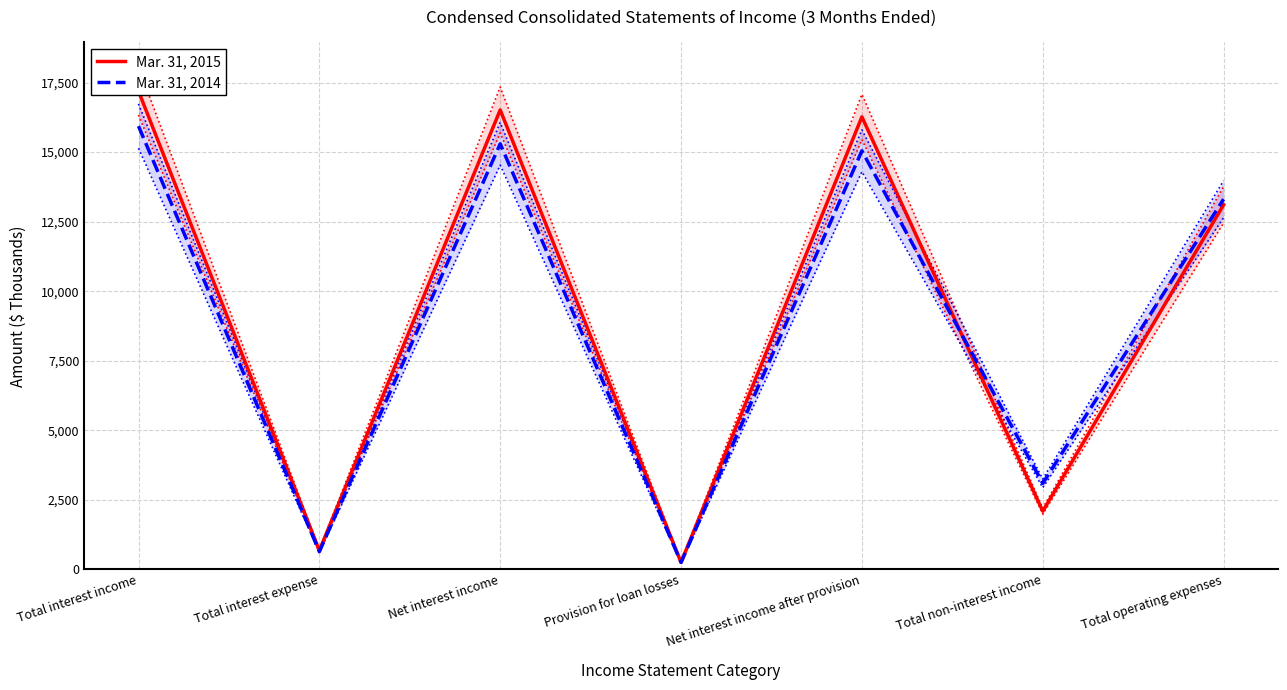

What is the label of the 1st point from the left?

Total interest income